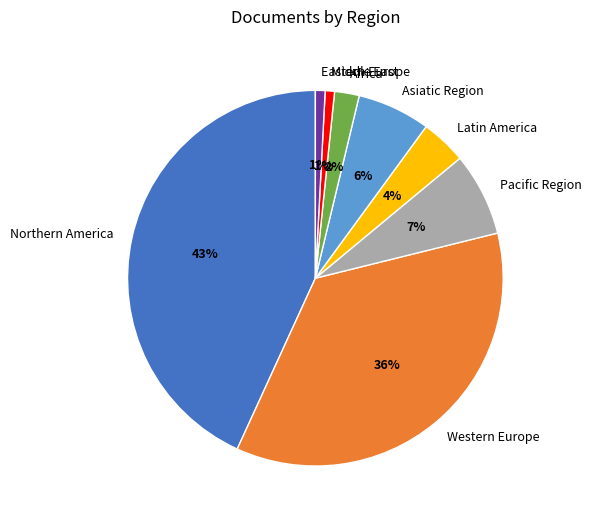

Is it true that Asiatic Region is 18% of the pie?

False